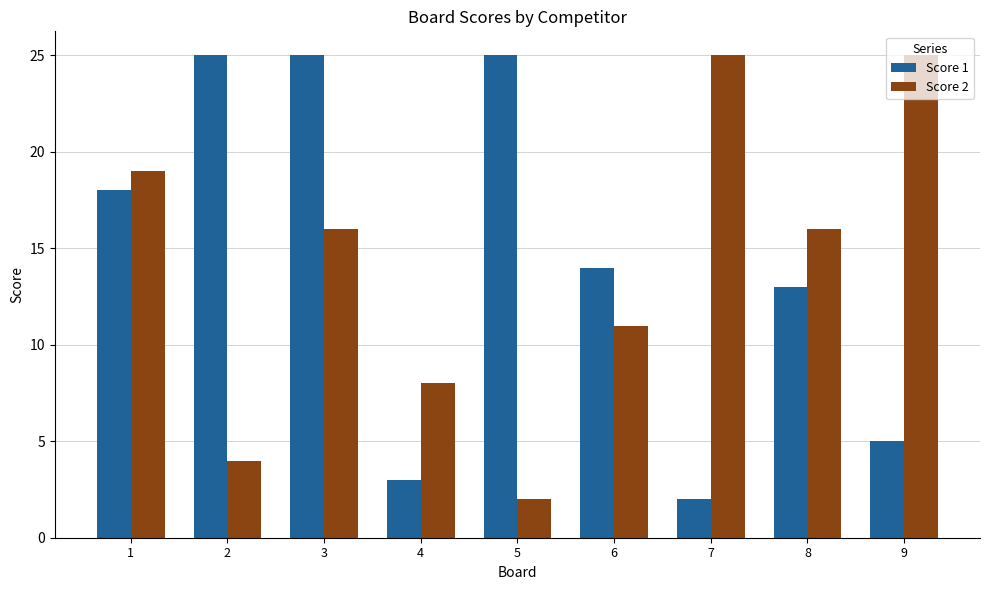

What are all the series names shown in the legend?

Score 1, Score 2